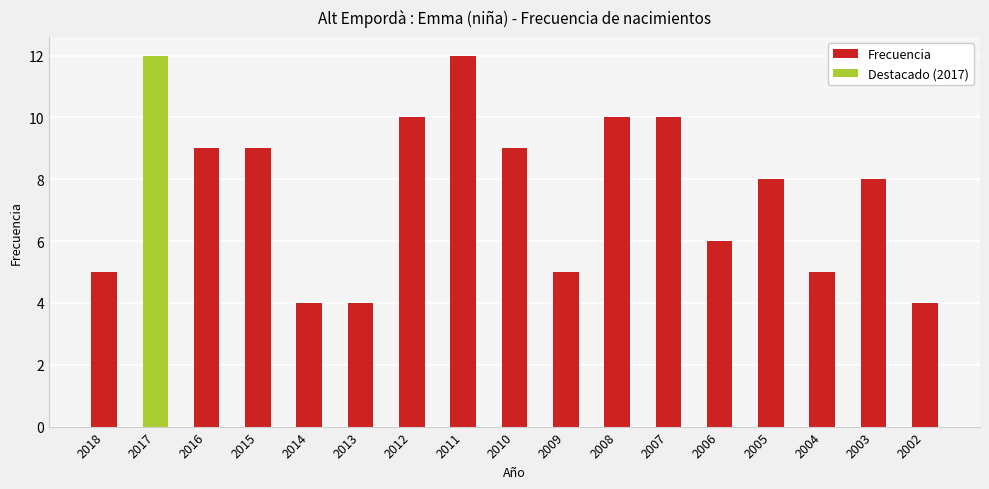

What is the sum of the values at 2013 and 2018?

9